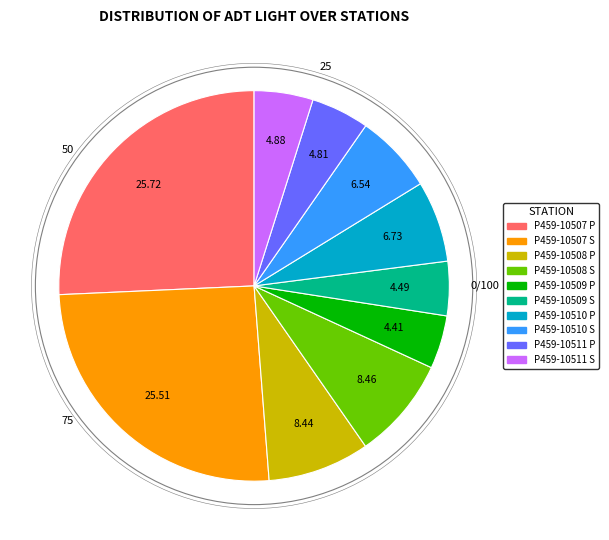

The P459-10510 S slice represents 12% of the pie. True or false?

False